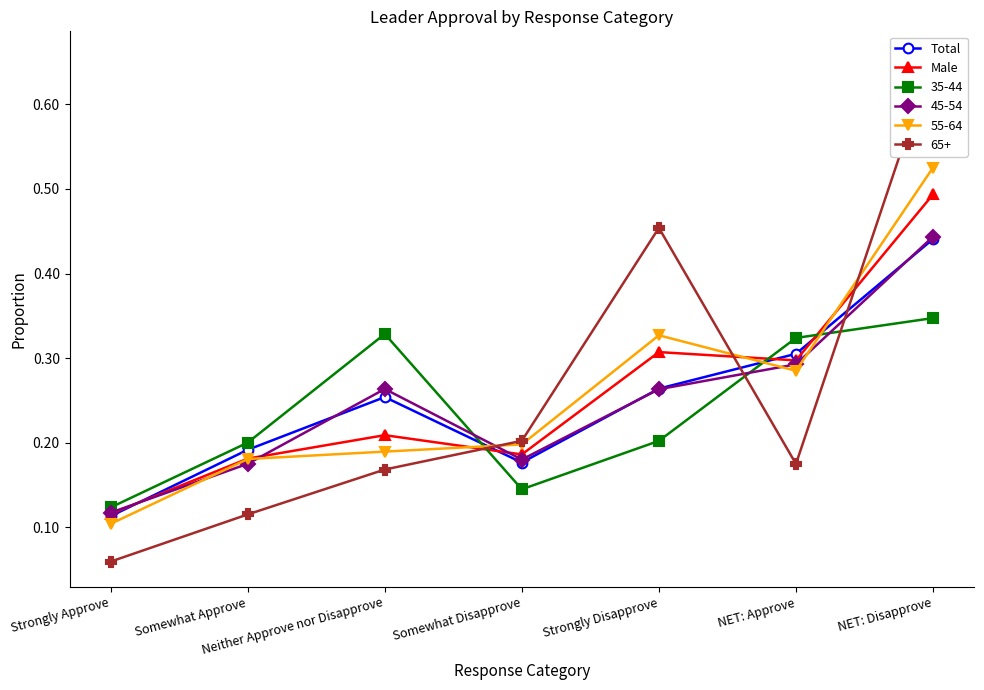

Which label corresponds to the smallest value in the chart?

Strongly Approve